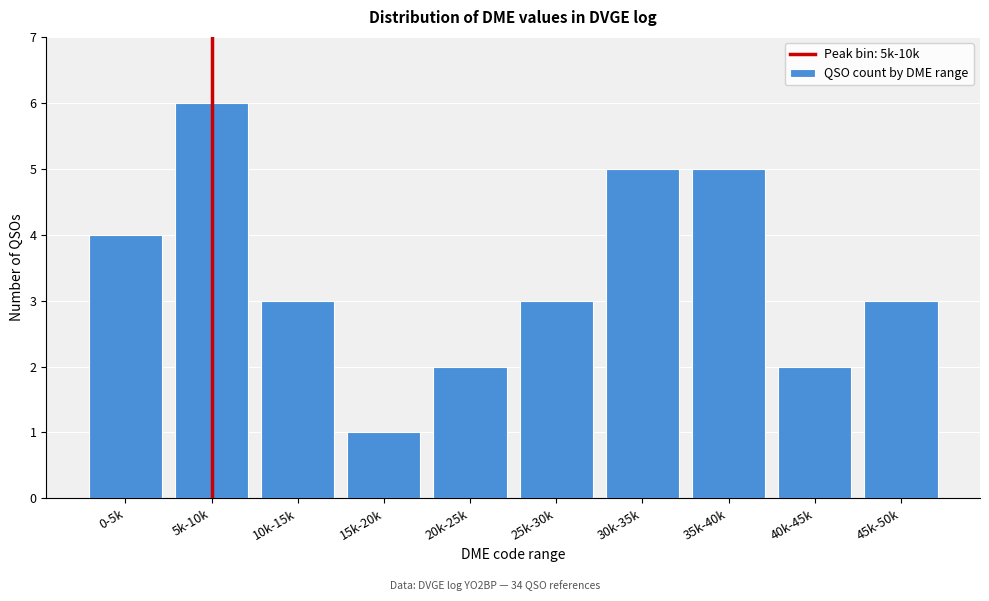

Reading right to left, extract all data points from this chart.

45k-50k=3	40k-45k=2	35k-40k=5	30k-35k=5	25k-30k=3	20k-25k=2	15k-20k=1	10k-15k=3	5k-10k=6	0-5k=4